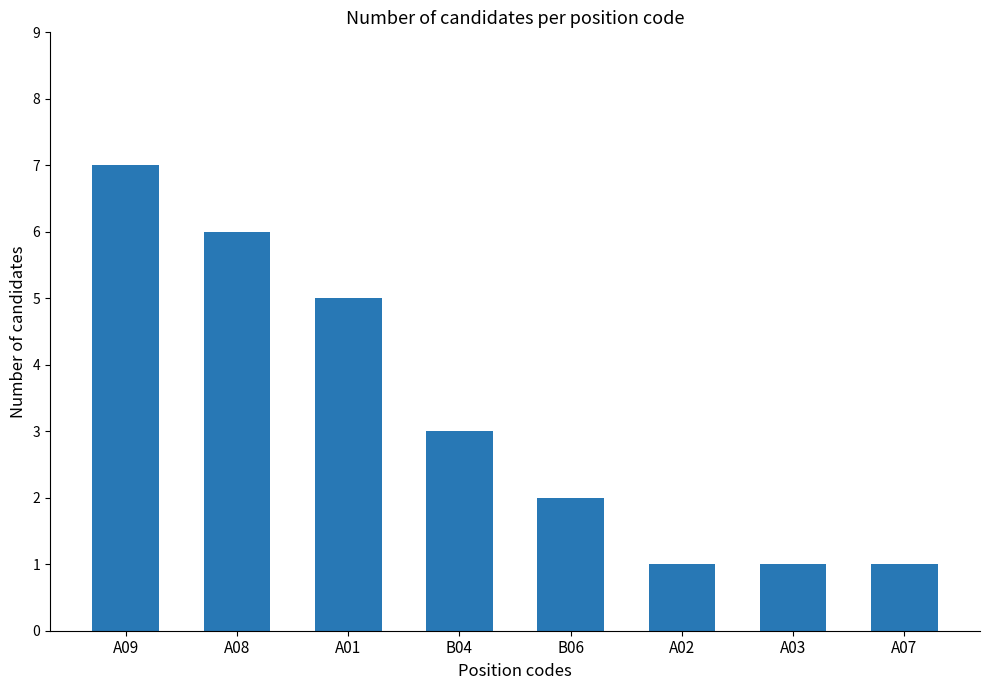

What is the label of the 5th bar from the left?

B06